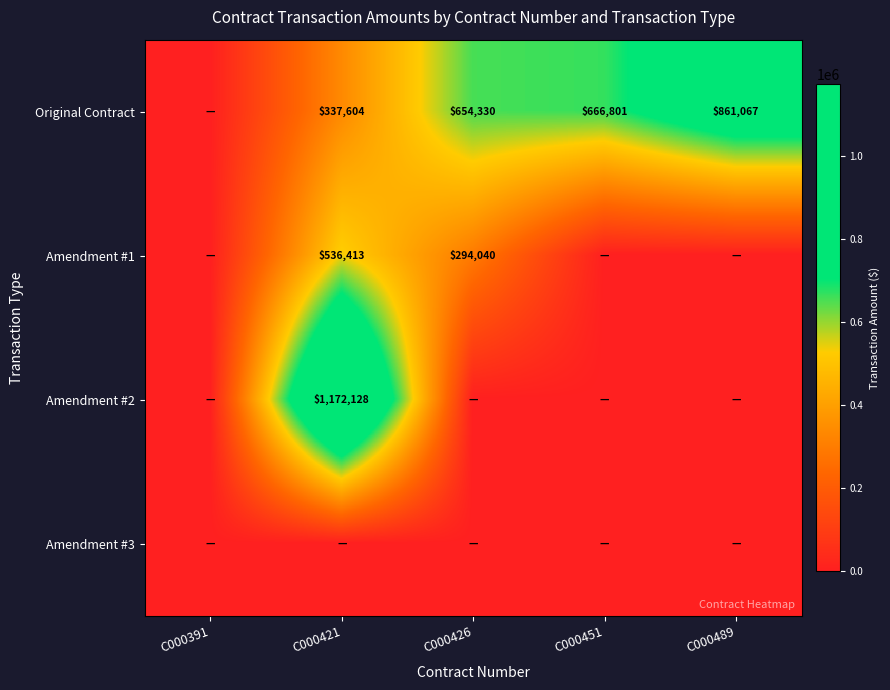

The value of Original Contract at C000451 is 1069623. True or false?

False